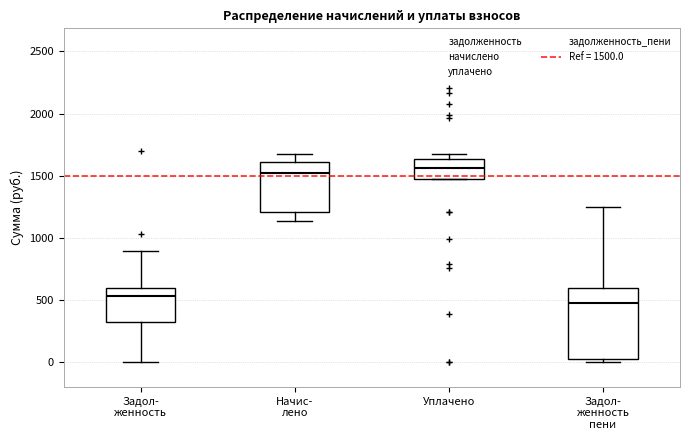

Reading left to right, transcribe this box plot: for each box, give where its median line is, the range the box spans, and where its two whiskers end, as read against the y-axis. The values are not printed on the chart, so give them approximately, as read against the axis.

Задол- женность: median 550, box 300 to 600, whiskers 0 to 900
Начис- лено: median 1500, box 1200 to 1600, whiskers 1150 to 1650
Уплачено: median 1550, box 1500 to 1650, whiskers 1450 to 1650 (just above the box's upper edge)
Задол- женность пени: median 450, box 50 to 600, whiskers 0 to 1250